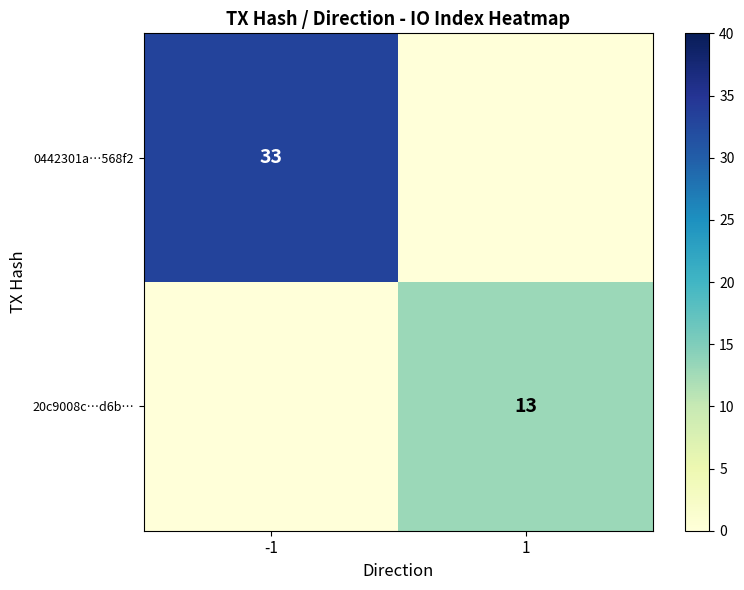

How many distinct data groups are displayed?

2